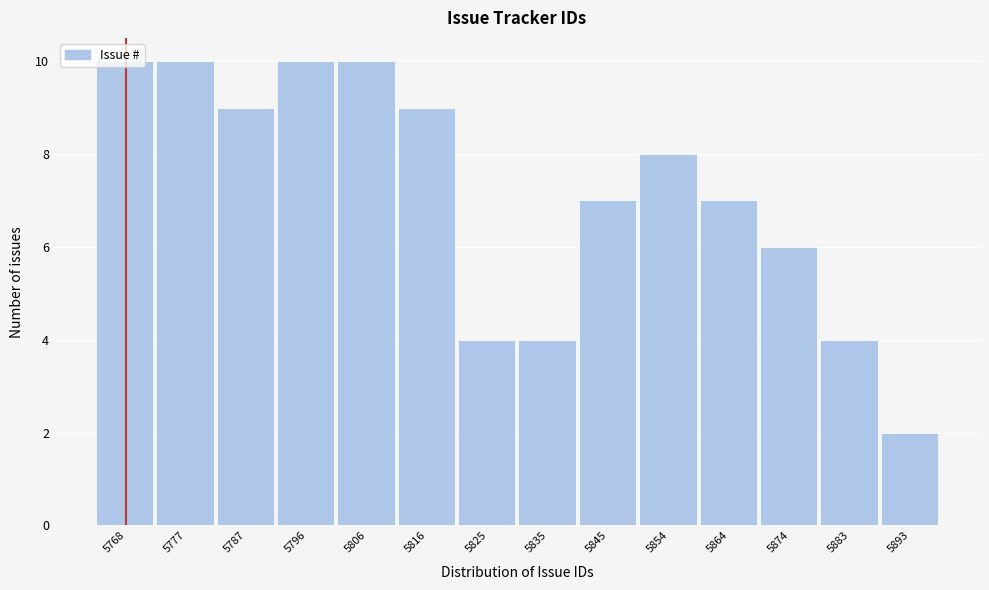

What is the difference between the maximum and minimum values?

8